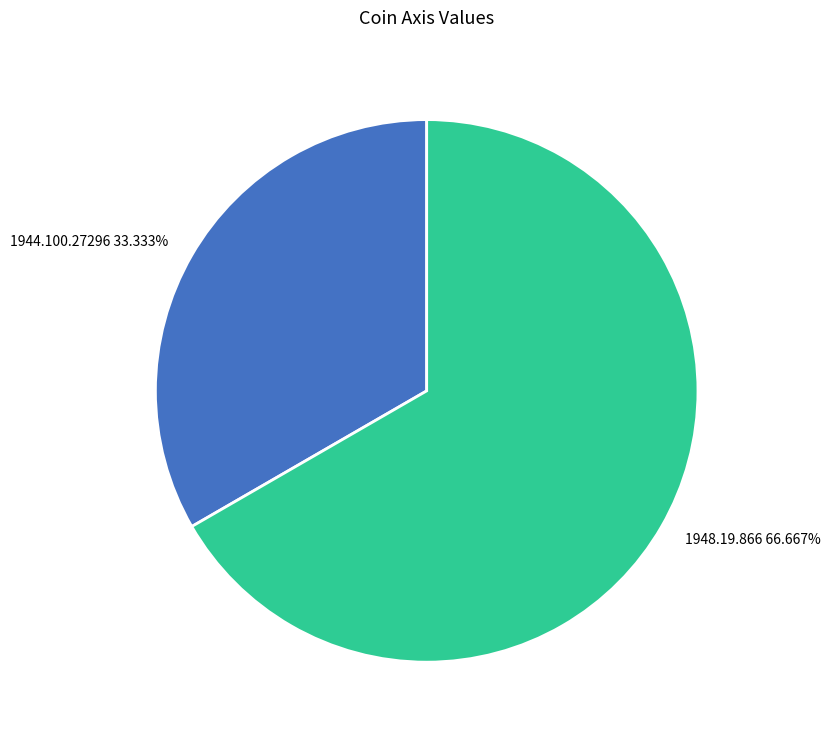

Combined, what portion of the pie is 1944.100.27296 and 1948.19.866?

100.0%